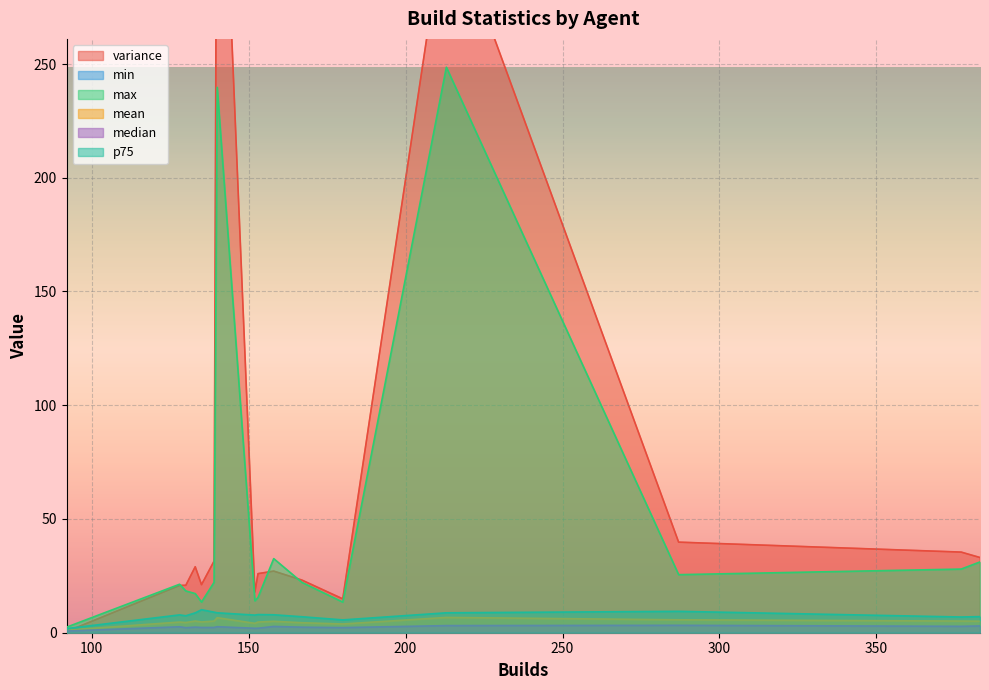

Is it true that variance equals 39.4 at docker-1001?

False